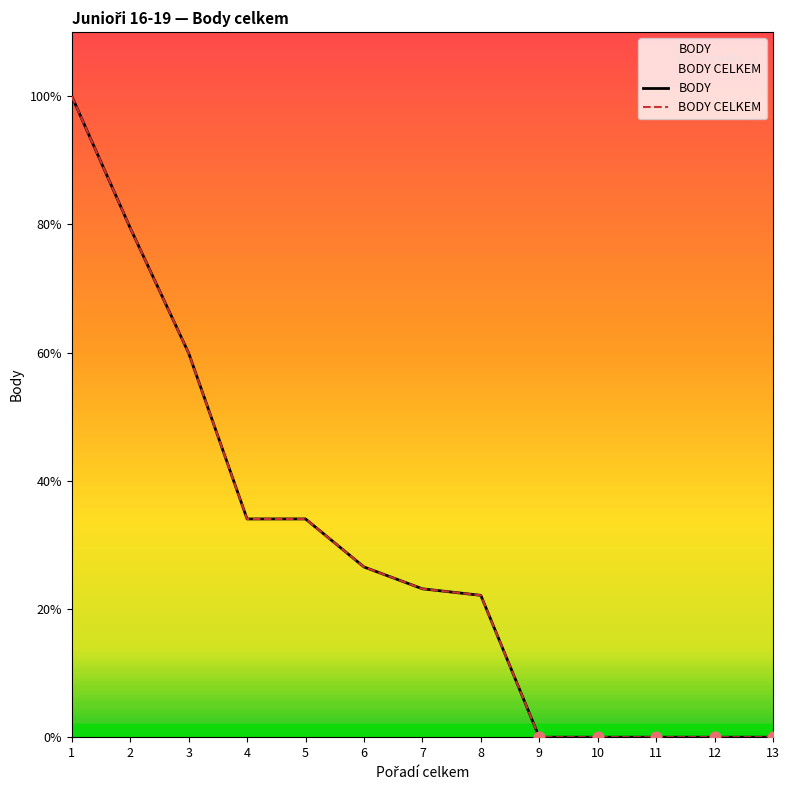

What are all the series names shown in the legend?

BODY, BODY CELKEM